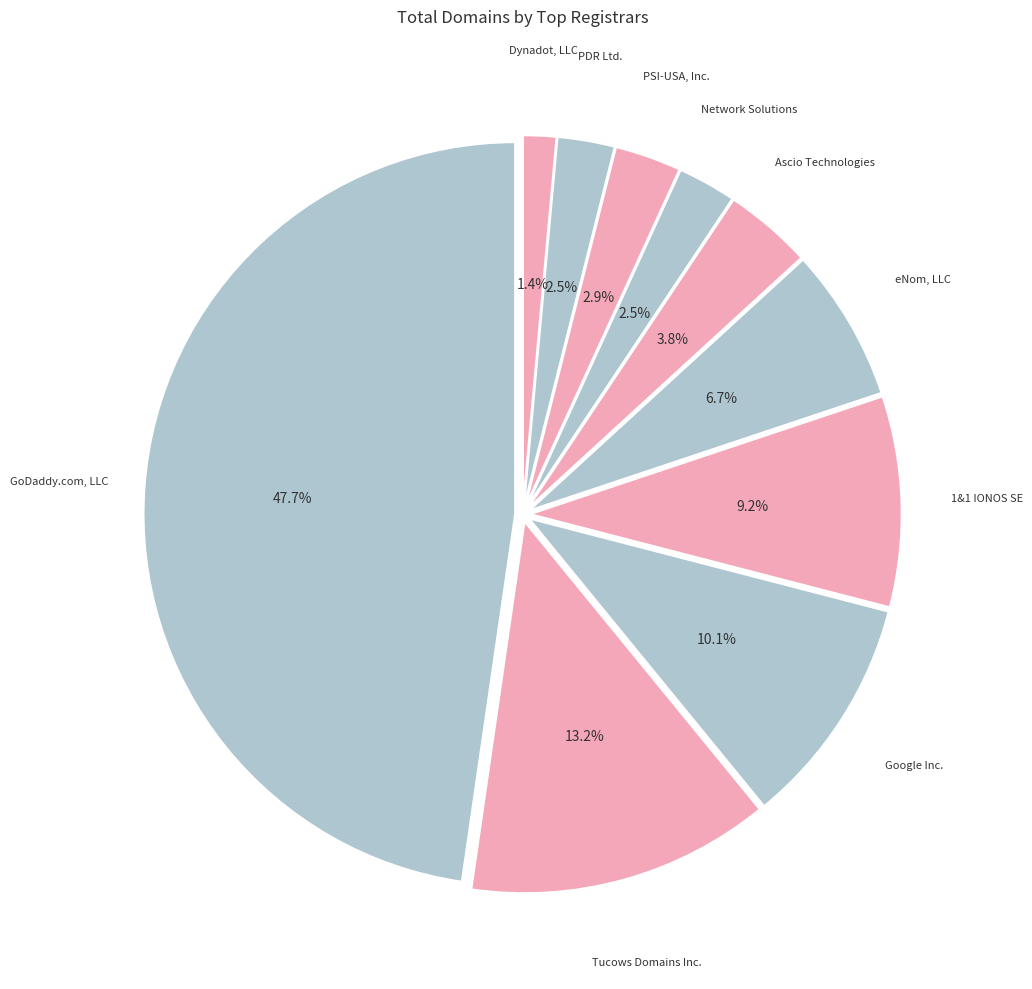

Count the number of slices in the pie.

10